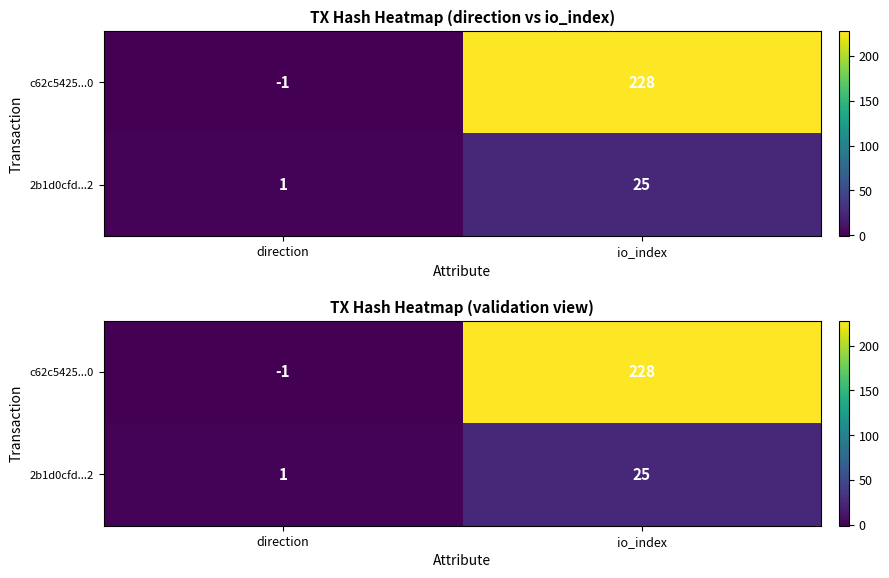

Which category has the highest value across all series?

io_index